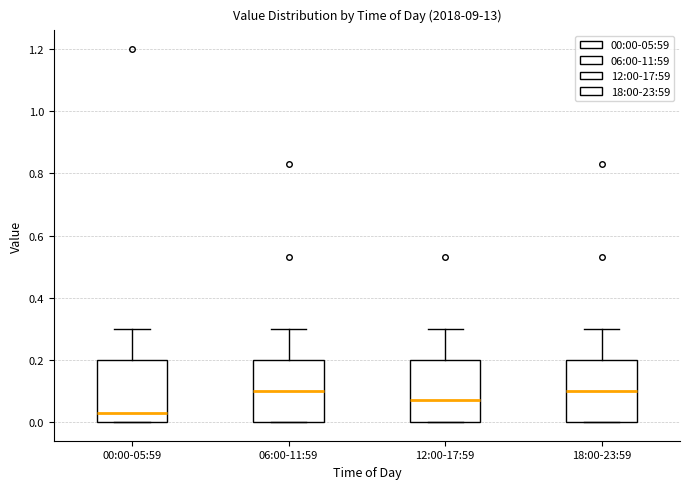

Where is the upper edge of the box for 00:00-05:59 on the y-axis? The values are not printed on the chart, so give them approximately, as read against the axis.

0.20